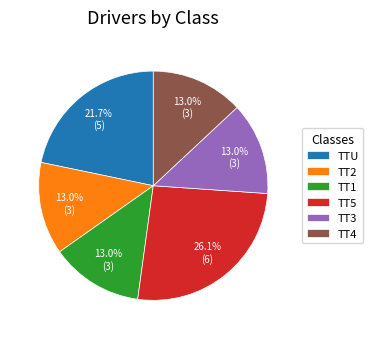

Is there any slice that represents more than half of the pie?

No